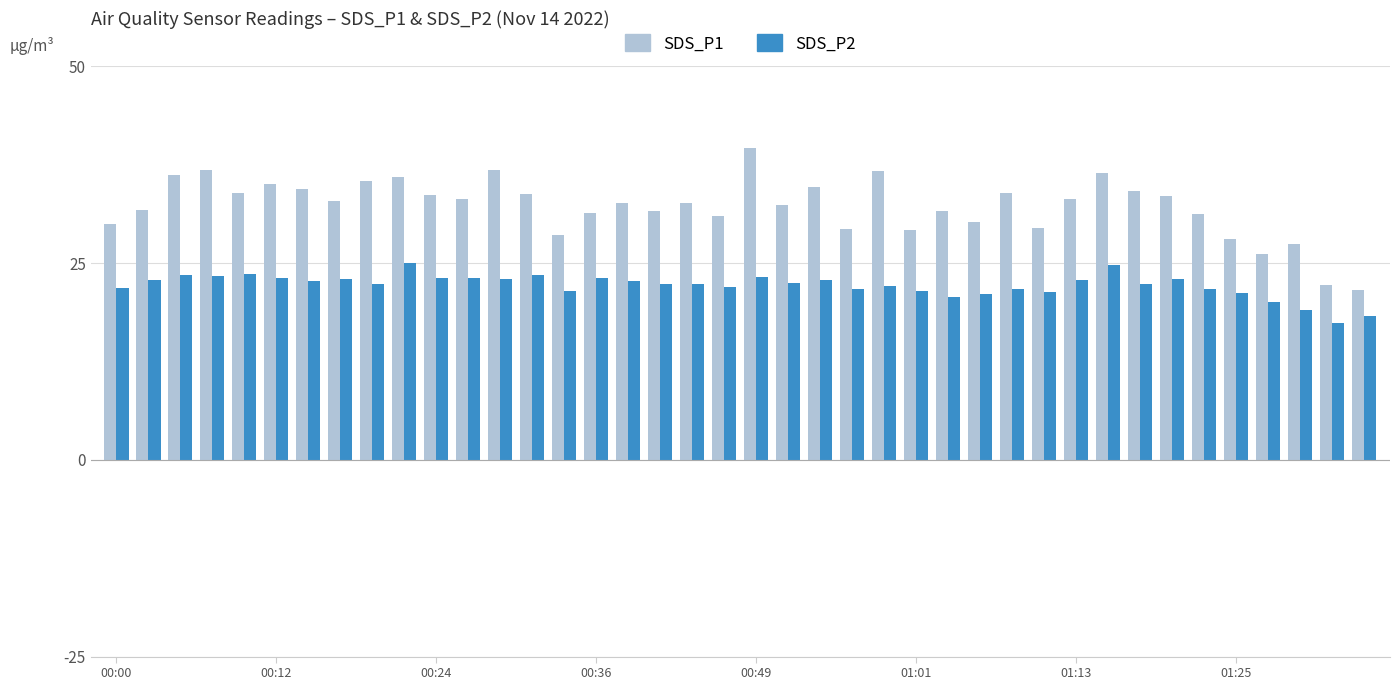

What is the difference between the maximum and minimum values in the SDS_P1 series?

18.0